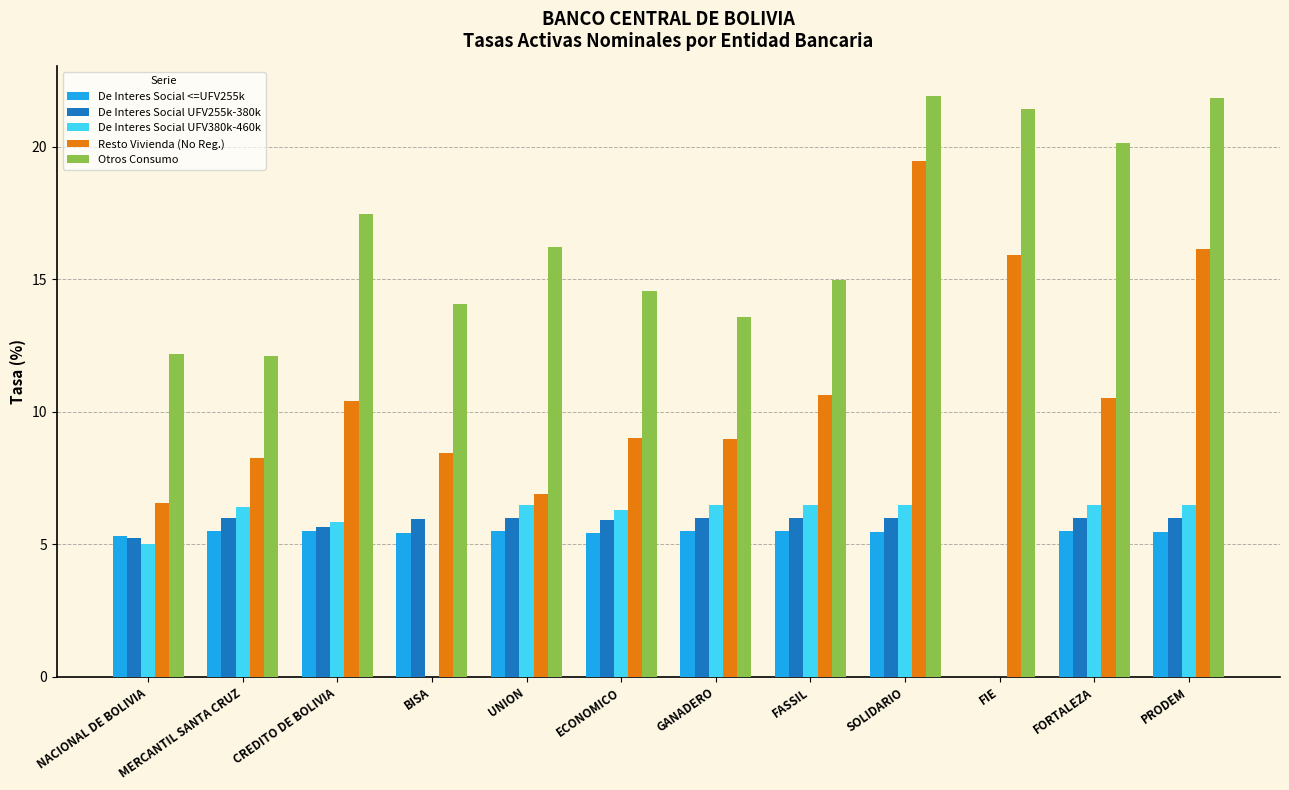

What is the highest value of the Otros Consumo series?

21.9